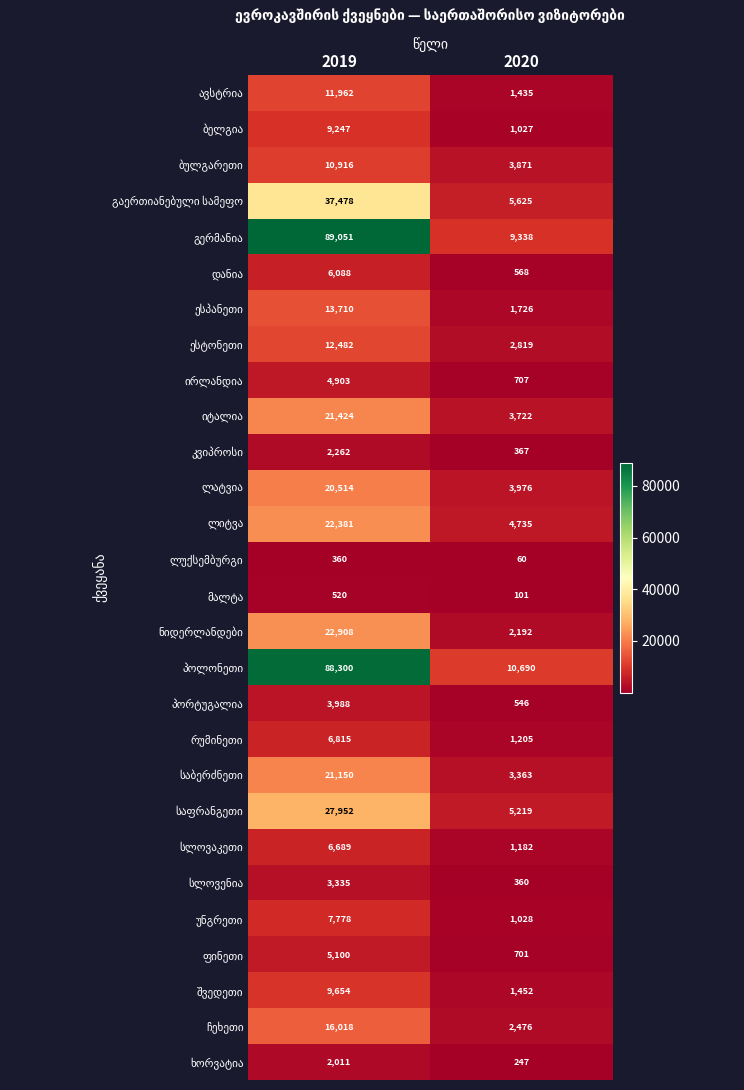

At how many categories does at least one series exceed 8537?

2